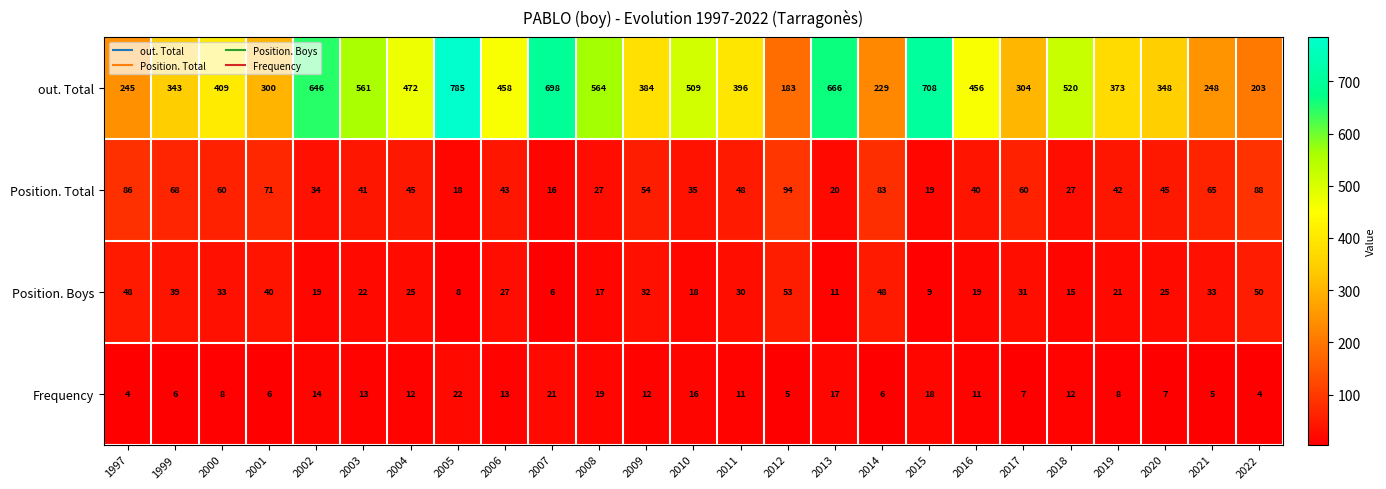

What is the difference between the maximum and minimum values in the Position. Boys series?

47